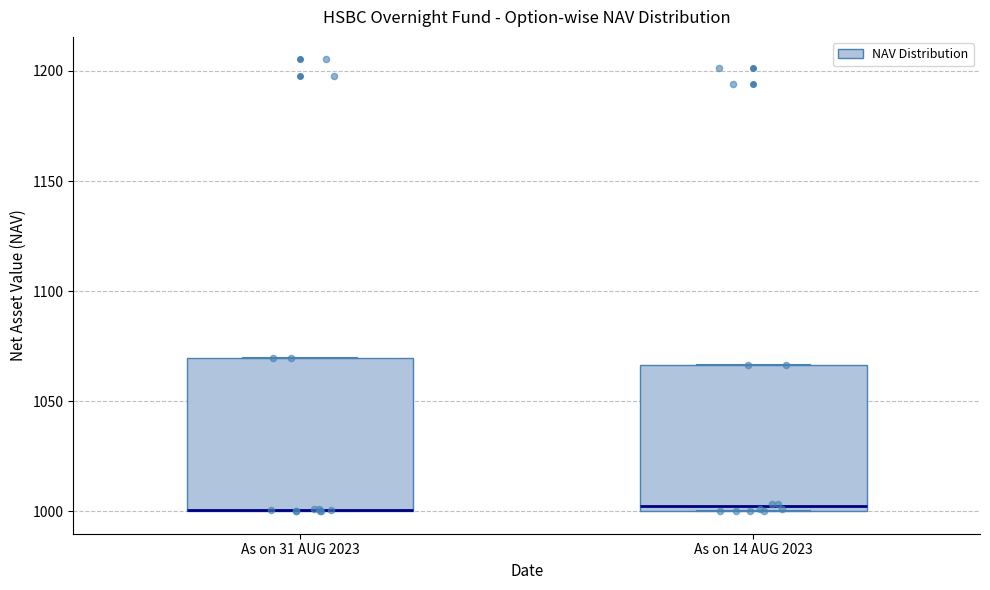

Reading left to right, transcribe this box plot: for each box, give where its median line is, the range the box spans, and where its two whiskers end, as read against the y-axis. The values are not printed on the chart, so give them approximately, as read against the axis.

As on 31 AUG 2023: median 1000 (drawn on the box's lower edge), box 1000 to 1070, whiskers 1000 to 1070
As on 14 AUG 2023: median 1000 (just above the box's lower edge), box 1000 to 1065, whiskers 1000 to 1065